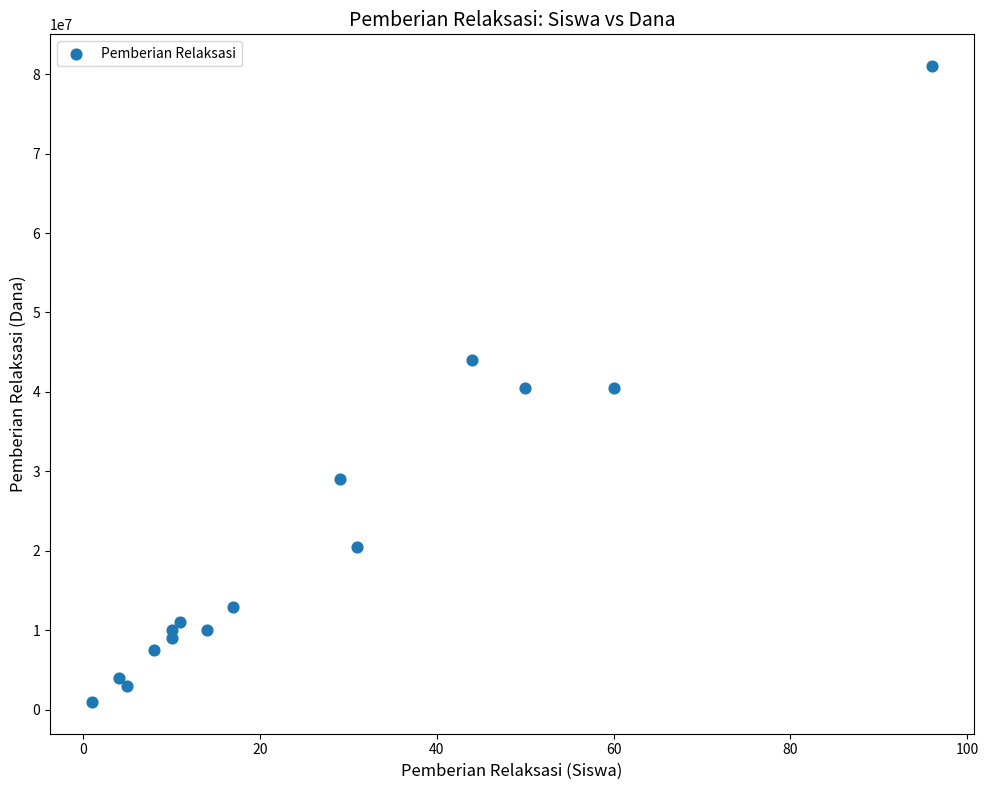

What is the range of Y values (max minus min)?

80000000